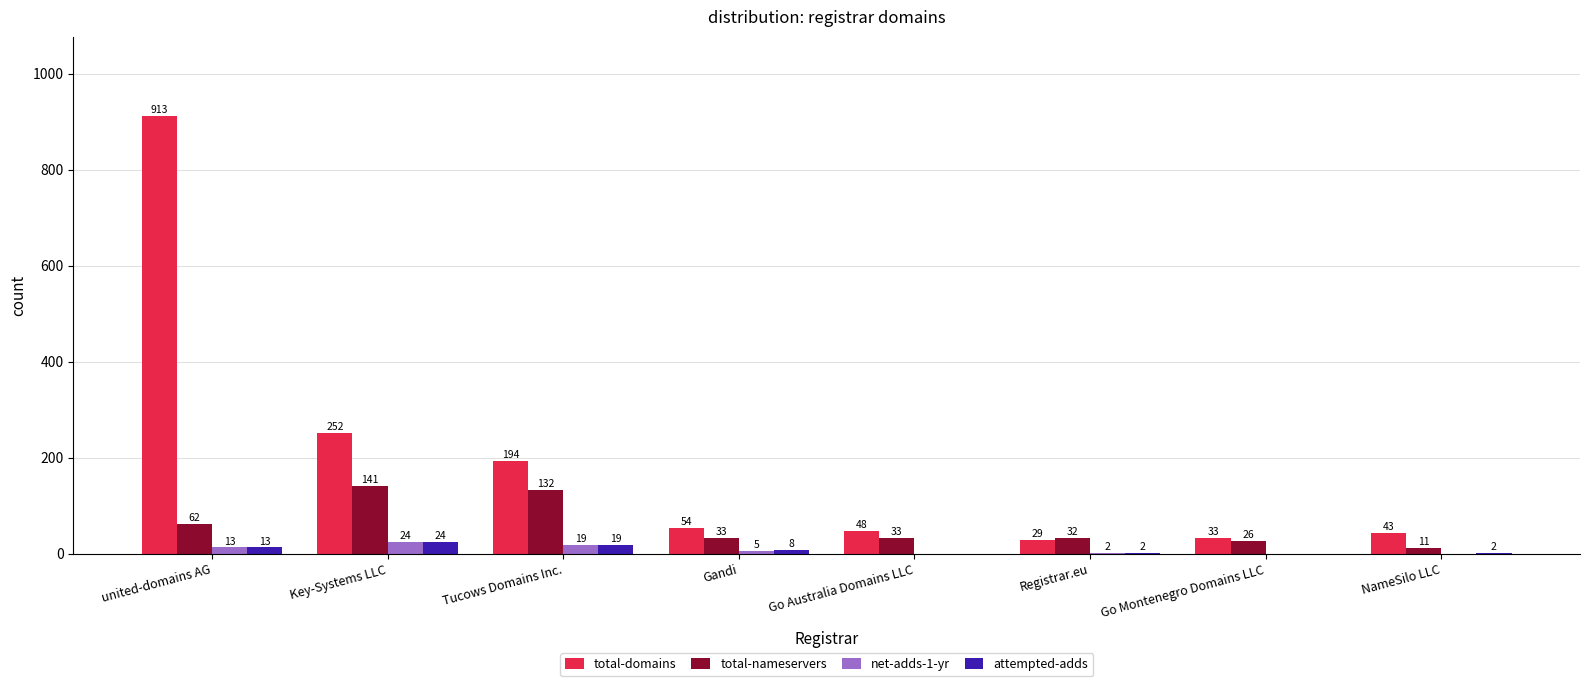

At which label does attempted-adds first exceed 8?

united-domains AG